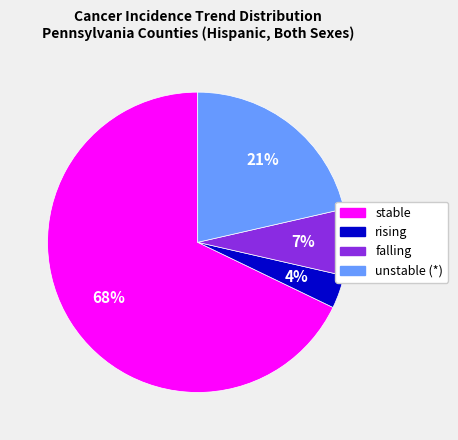

To the nearest percent, what is the average slice percentage?

25%